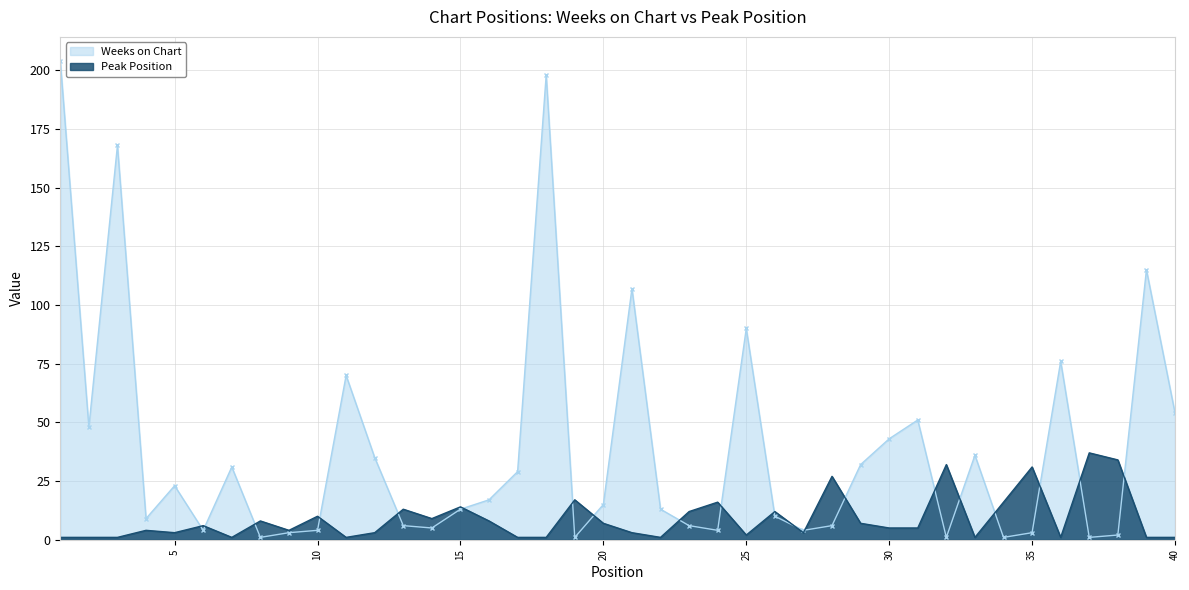

At which category is the sum across all series the highest?

1